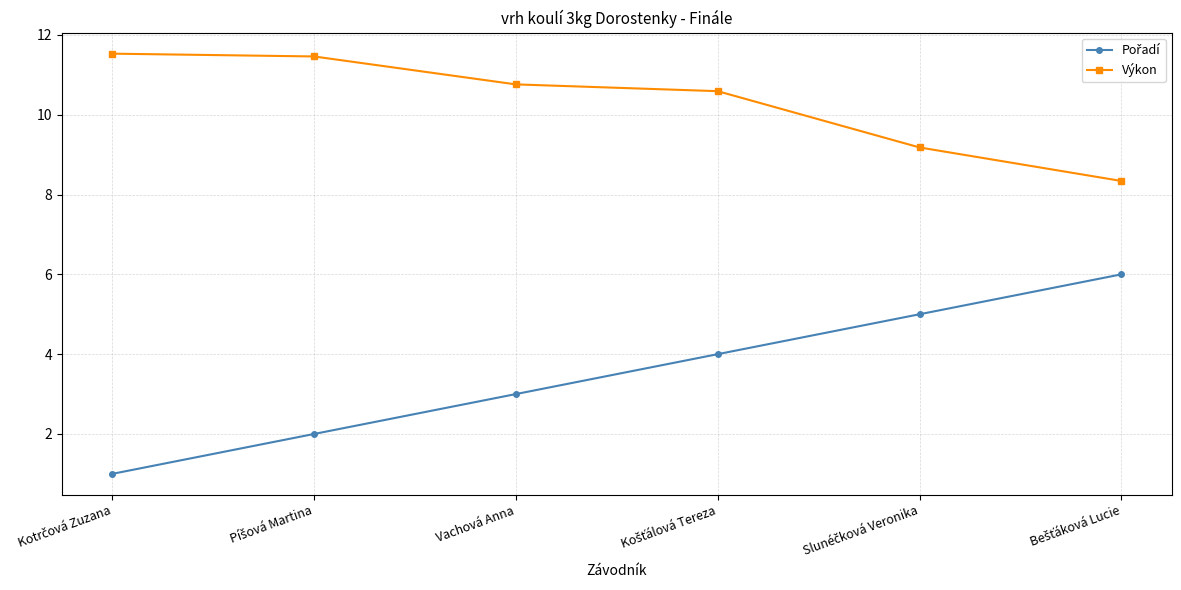

The value of Výkon at Vachová Anna is 10.8. True or false?

True